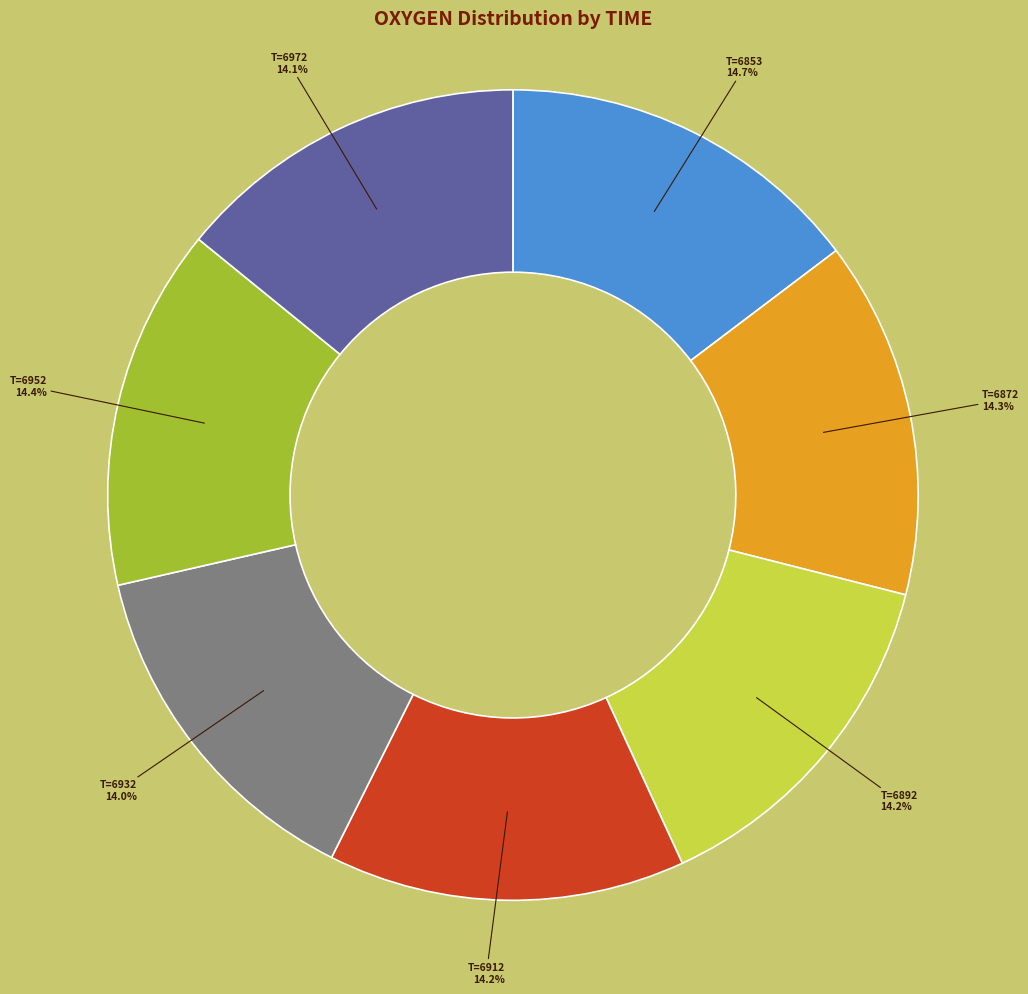

Is there a majority slice in this chart?

No